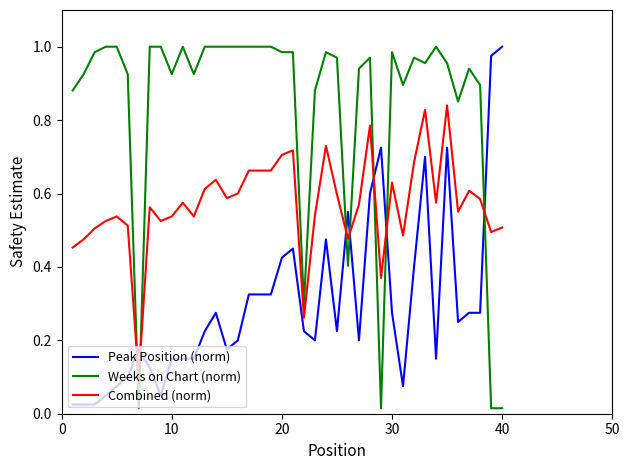

At how many categories does at least one series exceed 0?

40